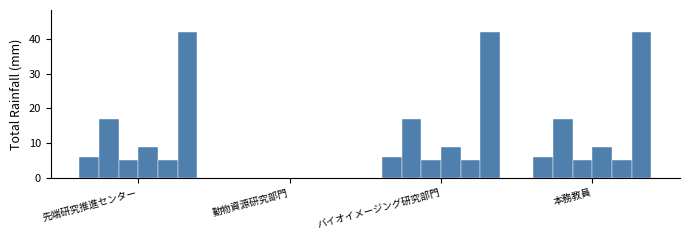

Reading left to right, extract all data points from this chart.

著作(2019): 6	0	6	6
著作(2020): 17	0	17	17
著作(2021): 5	0	5	5
著作(2022): 9	0	9	9
著作(2023): 5	0	5	5
著作合計: 42	0	42	42